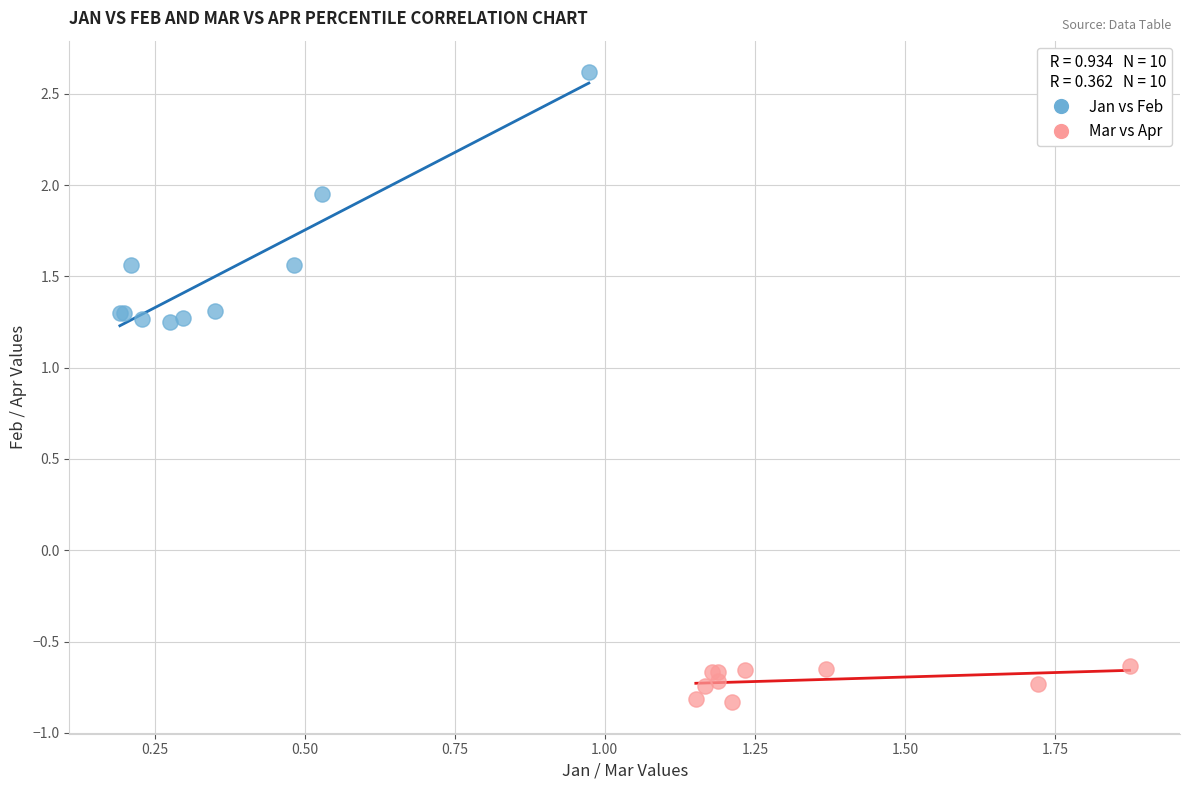

Which series contains the lowest Y value?

Mar vs Apr